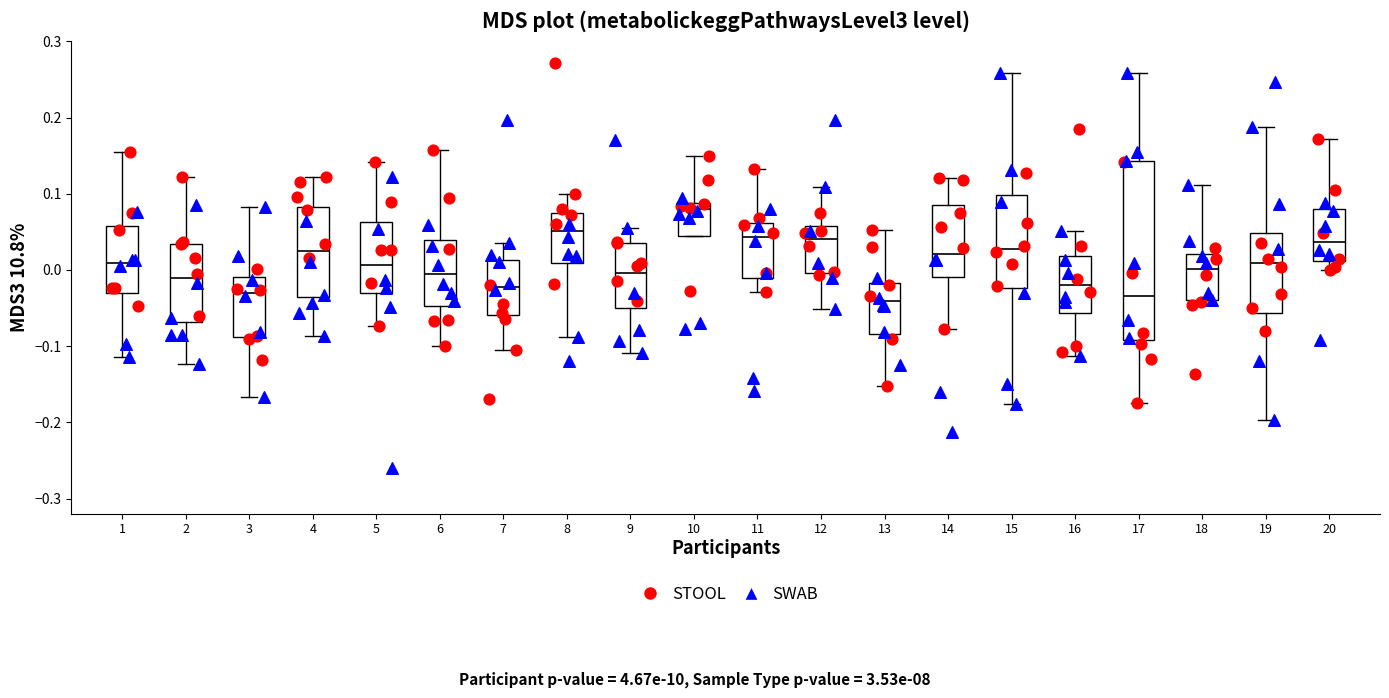

Reading left to right, transcribe this box plot: for each box, give where its median line is, the range the box spans, and where its two whiskers end, as read against the y-axis. The values are not printed on the chart, so give them approximately, as read against the axis.

1: median 0.01, box -0.03 to 0.06, whiskers -0.11 to 0.15
2: median -0.01, box -0.07 to 0.03, whiskers -0.12 to 0.12
3: median -0.03, box -0.09 to -0.01, whiskers -0.17 to 0.08
4: median 0.02, box -0.04 to 0.08, whiskers -0.09 to 0.12
5: median 0.01, box -0.03 to 0.06, whiskers -0.07 to 0.14
6: median -0.01, box -0.05 to 0.04, whiskers -0.10 to 0.16
7: median -0.02, box -0.06 to 0.01, whiskers -0.10 to 0.04
8: median 0.05, box 0.01 to 0.07, whiskers -0.09 to 0.10
9: median 0.00, box -0.05 to 0.04, whiskers -0.11 to 0.05
10: median 0.08, box 0.04 to 0.09, whiskers 0.04 to 0.15
11: median 0.04, box -0.01 to 0.06, whiskers -0.03 to 0.13
12: median 0.04, box 0.00 to 0.06, whiskers -0.05 to 0.11
13: median -0.04, box -0.08 to -0.02, whiskers -0.15 to 0.05
14: median 0.02, box -0.01 to 0.09, whiskers -0.08 to 0.12
15: median 0.03, box -0.02 to 0.10, whiskers -0.18 to 0.26
16: median -0.02, box -0.06 to 0.02, whiskers -0.11 to 0.05
17: median -0.03, box -0.09 to 0.14, whiskers -0.17 to 0.26
18: median 0.00, box -0.04 to 0.02, whiskers -0.05 to 0.11
19: median 0.01, box -0.06 to 0.05, whiskers -0.20 to 0.19
20: median 0.04, box 0.01 to 0.08, whiskers 0.00 to 0.17